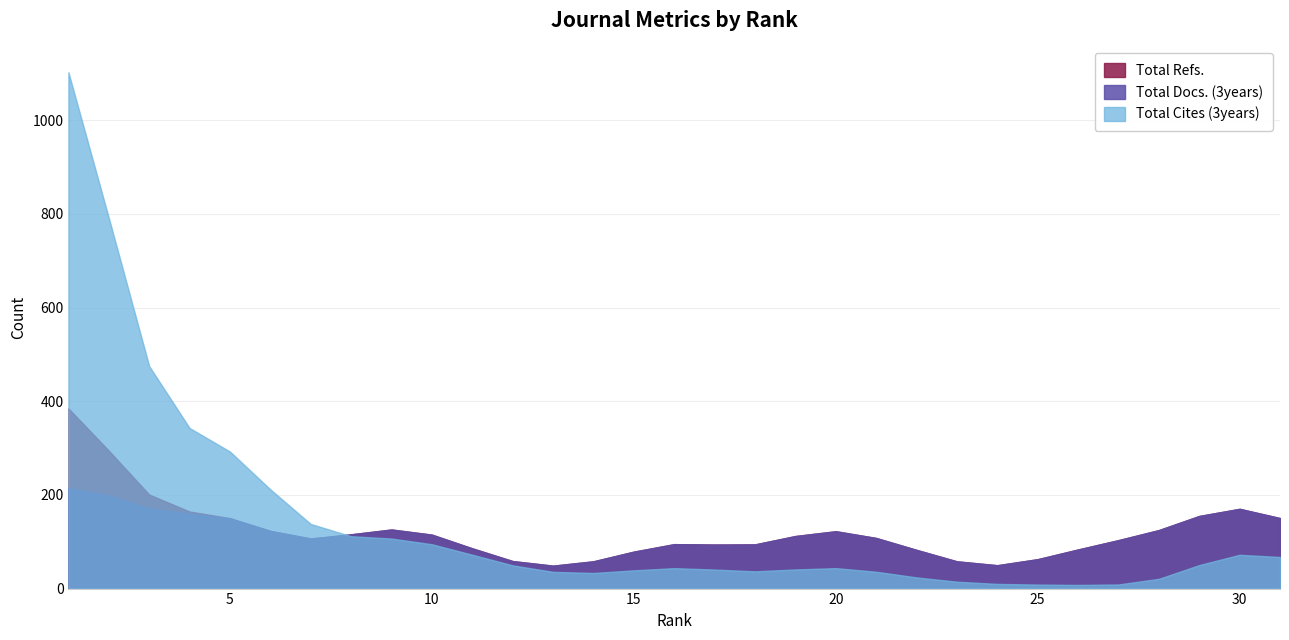

What is the highest value of the Total Cites (3years) series?

1102.3